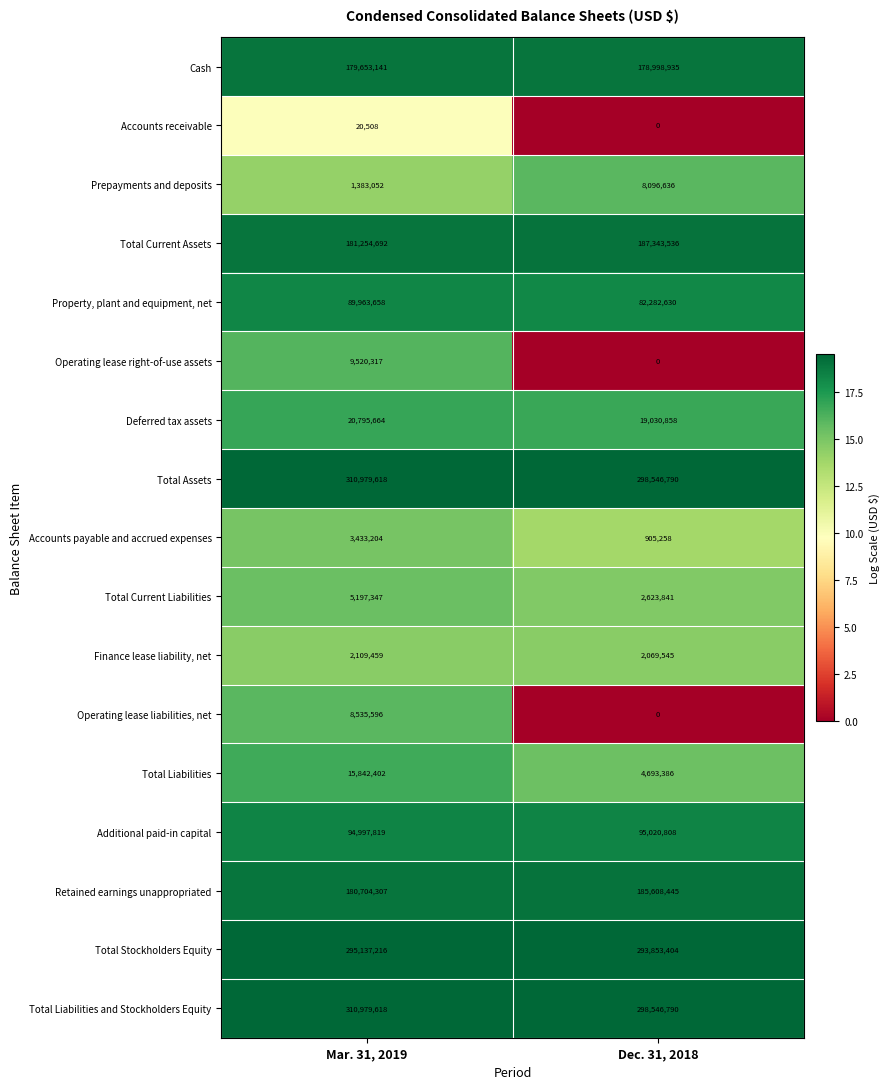

At how many categories does at least one series exceed 18?

2